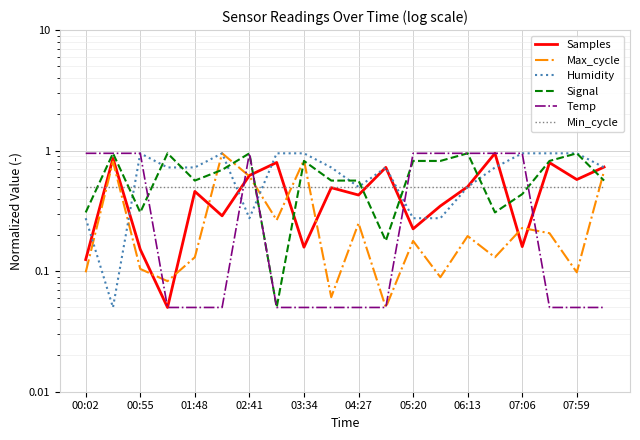

How many interior local valleys does the Samples series have?

7